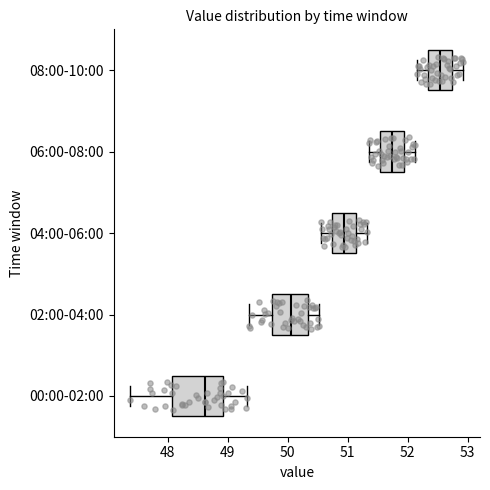

Which box has the furthest to the right median line?

08:00-10:00